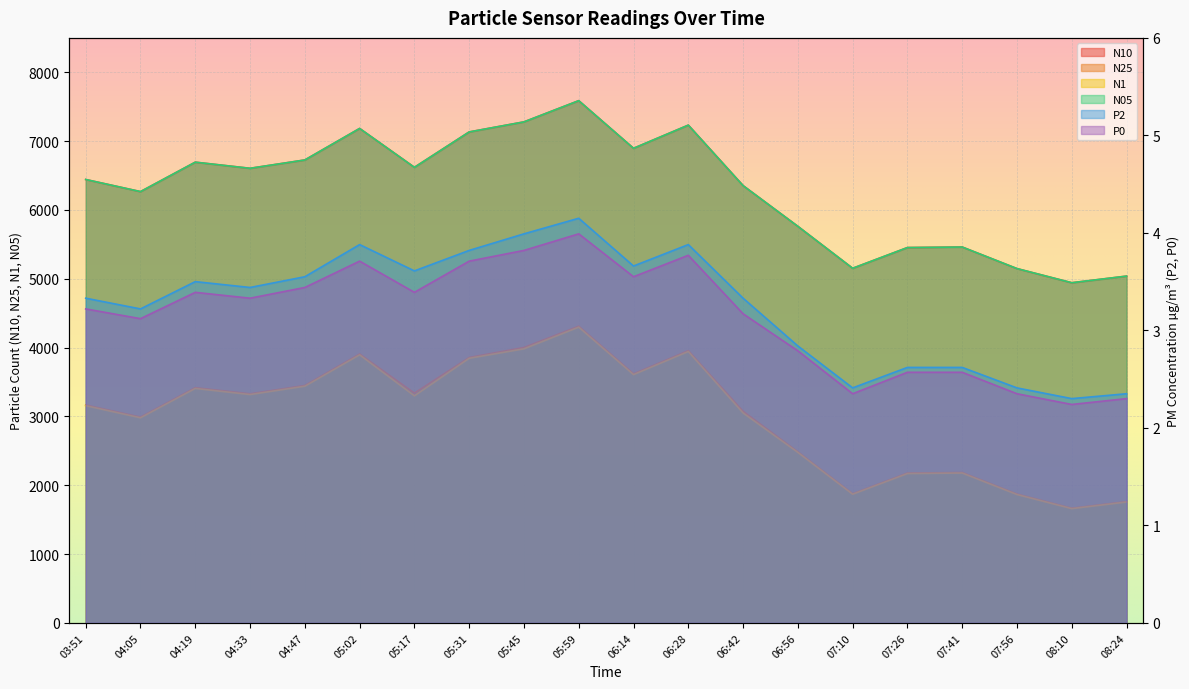

Is it true that N05 equals 4858.5 at 06:28?

False